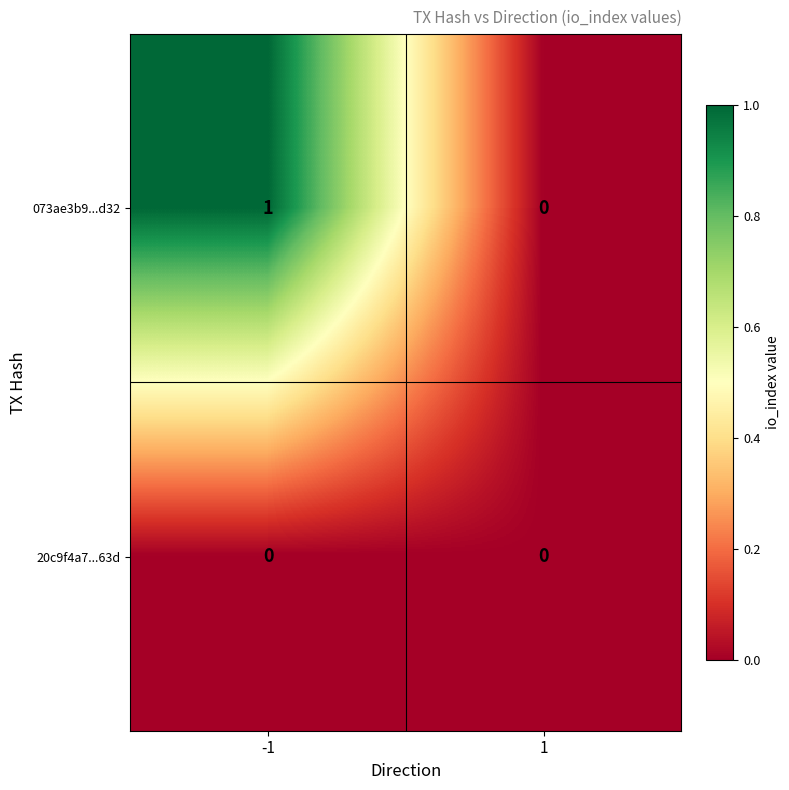

Which series has the largest total across all categories?

073ae3b9...d32